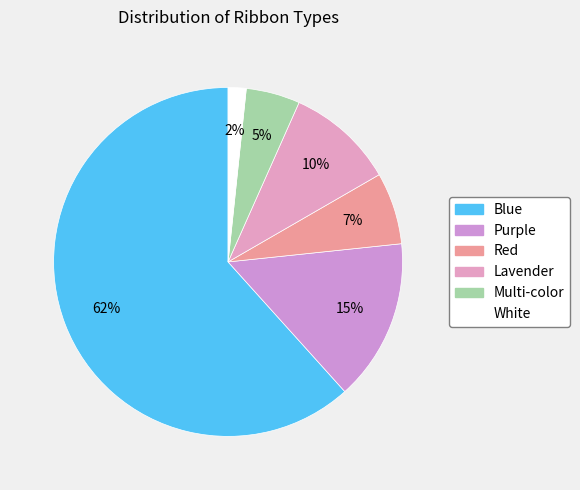

How many slices are in this pie chart?

6